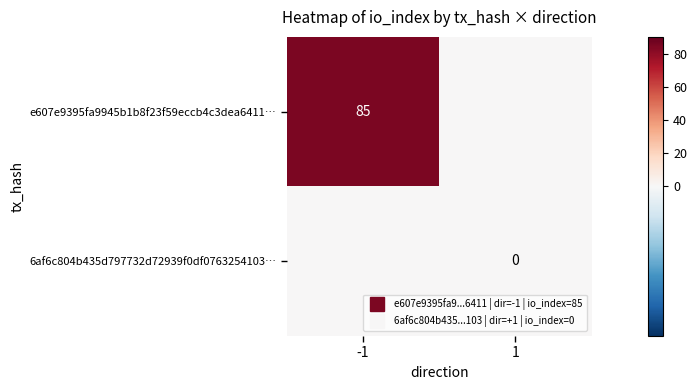

Rank the series by their average value, from lowest to highest.

6af6c804b435d797732d72939f0df0763254103…, e607e9395fa9945b1b8f23f59eccb4c3dea6411…